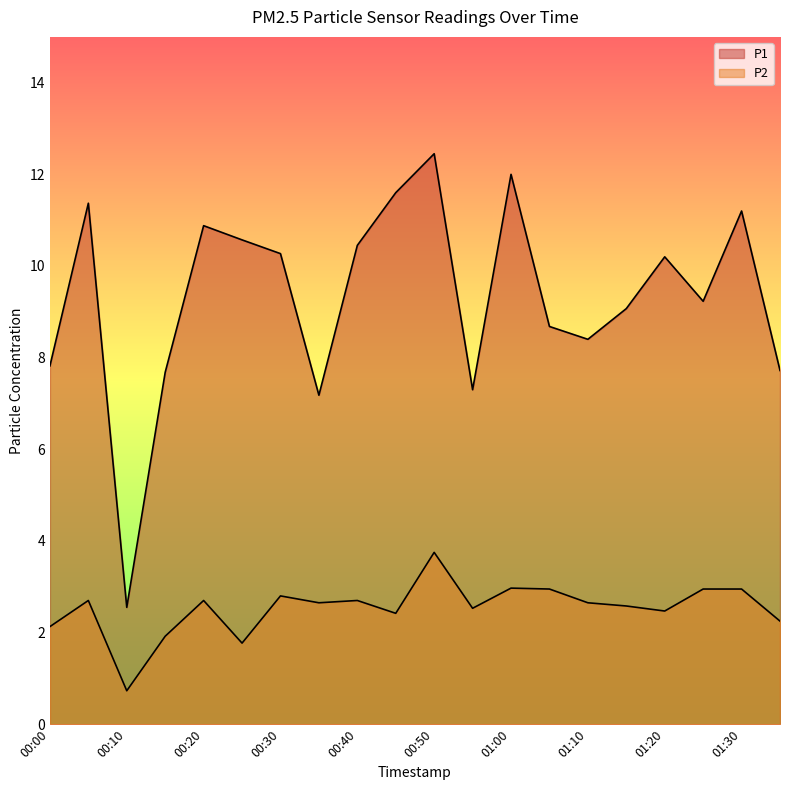

True or false: P2 and P1 intersect in this chart.

False